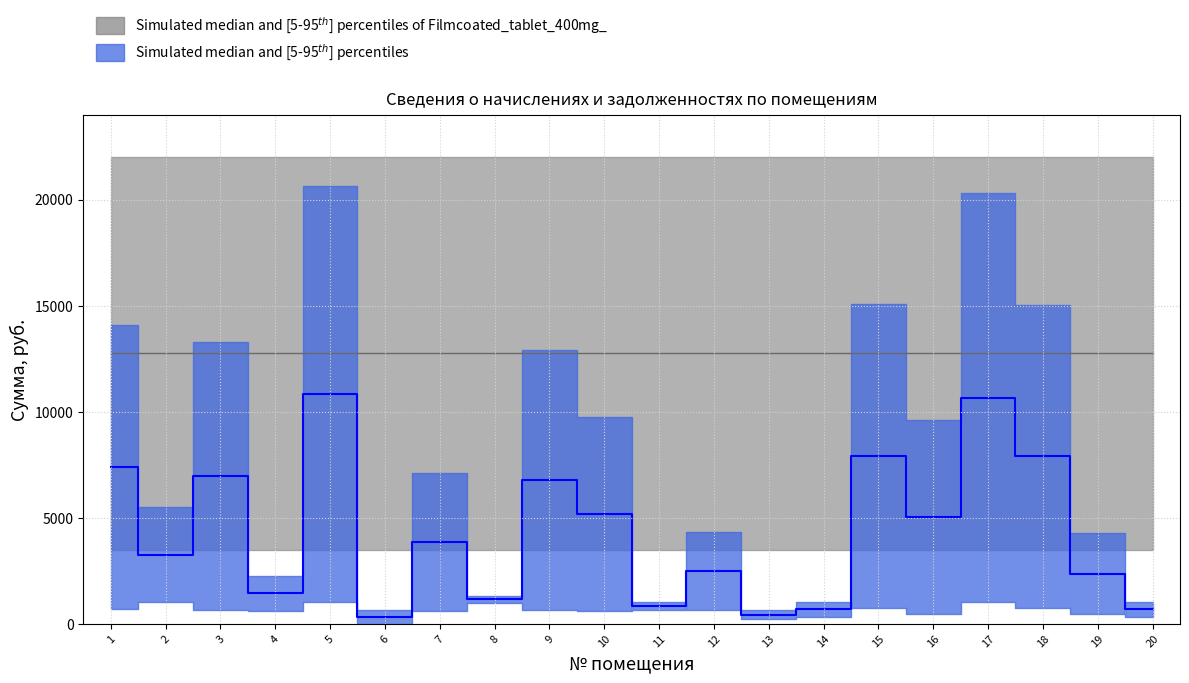

How many lines are shown in the chart?

3